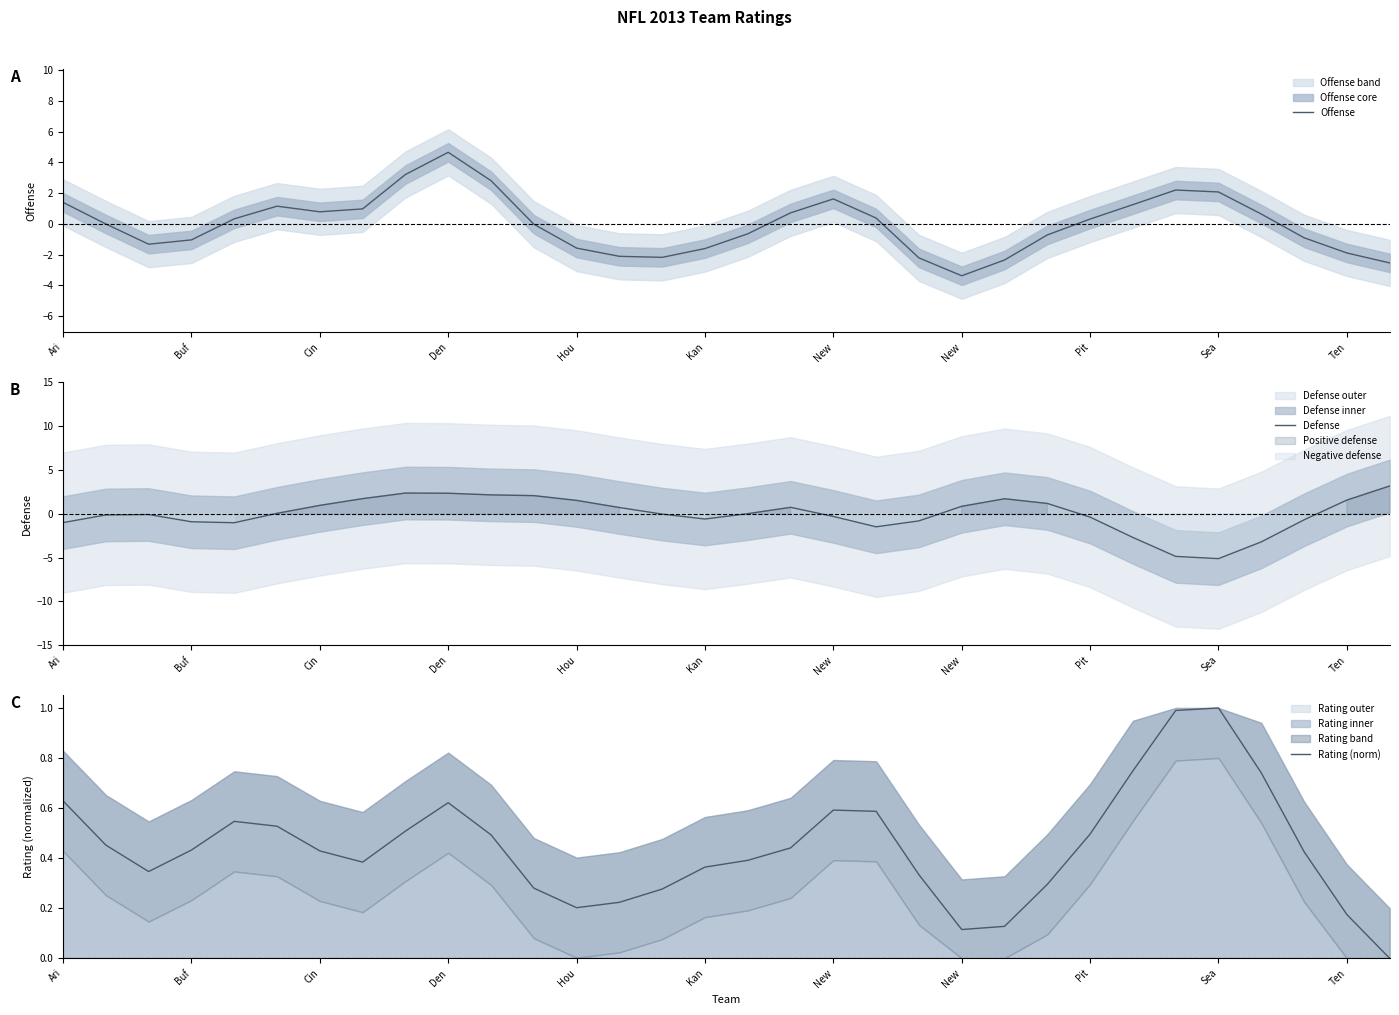

True or false: Defense has a value of 0.1 at Kan.

False